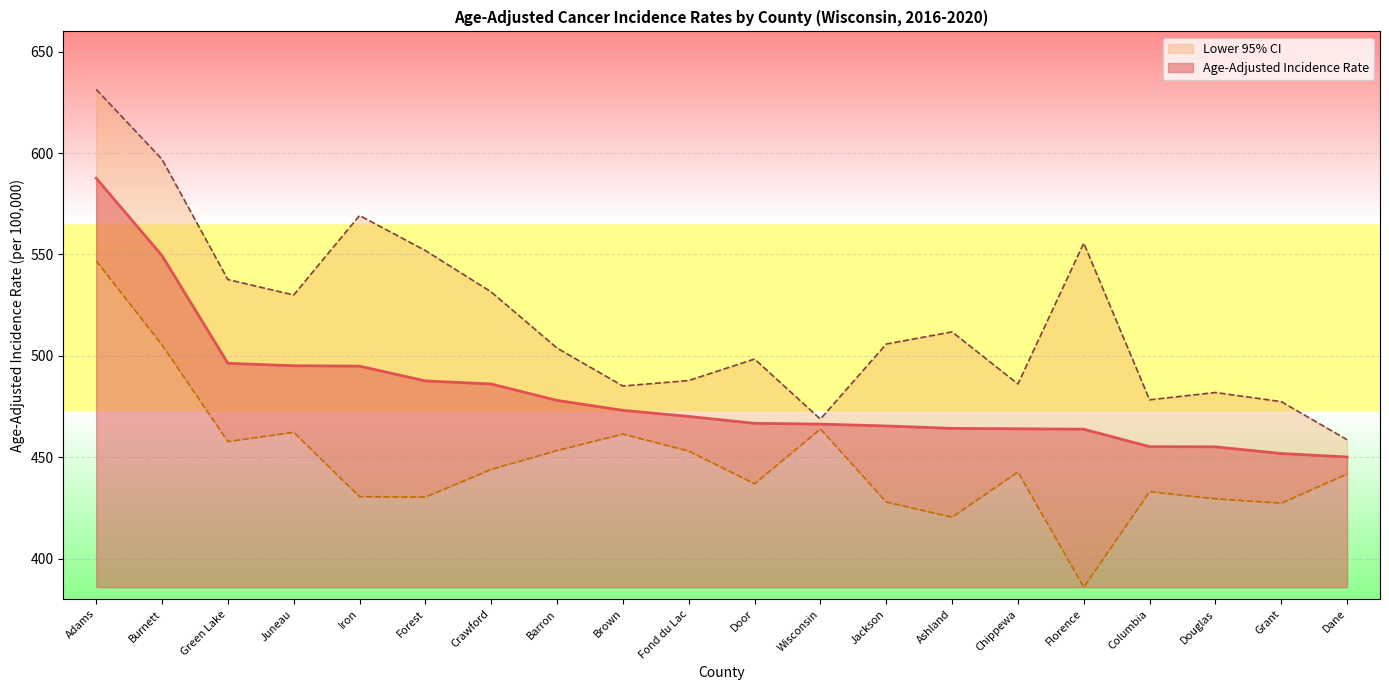

Reading right to left, transcribe all the data shown in this chart.

Age-Adjusted Incidence Rate: 450.1	451.8	455.1	455.2	463.8	464.0	464.2	465.4	466.3	466.7	470.1	473.1	478.0	486.1	487.6	494.9	495.1	496.3	549.4	587.6
Lower 95% CI: 441.7	427.3	429.5	433.0	385.9	442.7	420.4	427.9	463.9	436.9	453.0	461.4	453.3	444.0	430.3	430.5	462.3	457.7	505.4	546.8
Upper 95% CI: 458.6	477.4	481.9	478.3	555.6	486.1	511.8	505.8	468.8	498.4	487.8	485.1	503.8	531.5	551.9	569.2	530.0	537.6	596.9	631.4